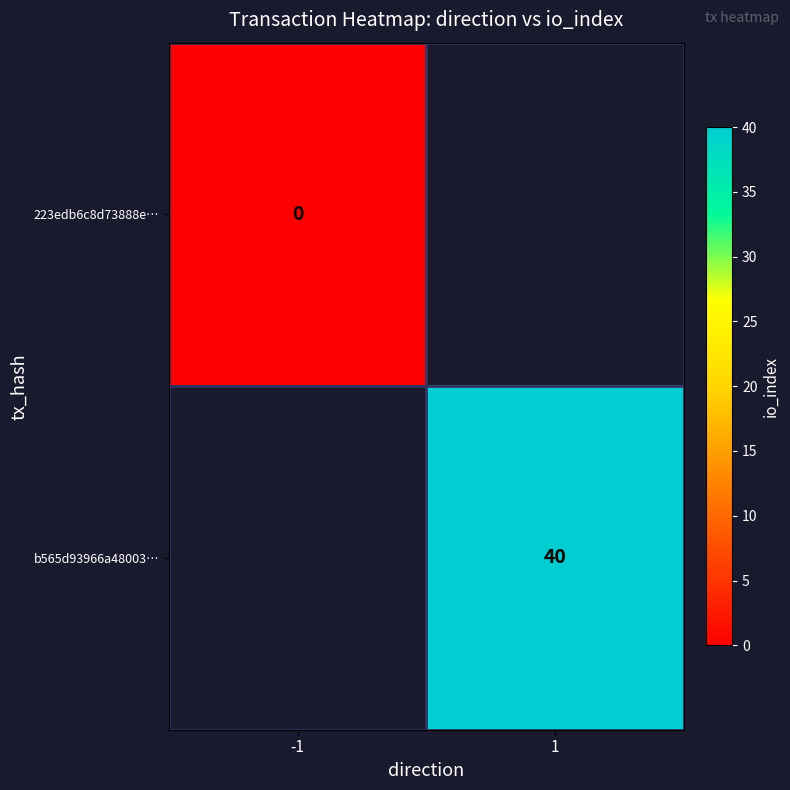

What is the greatest value displayed?

40.0